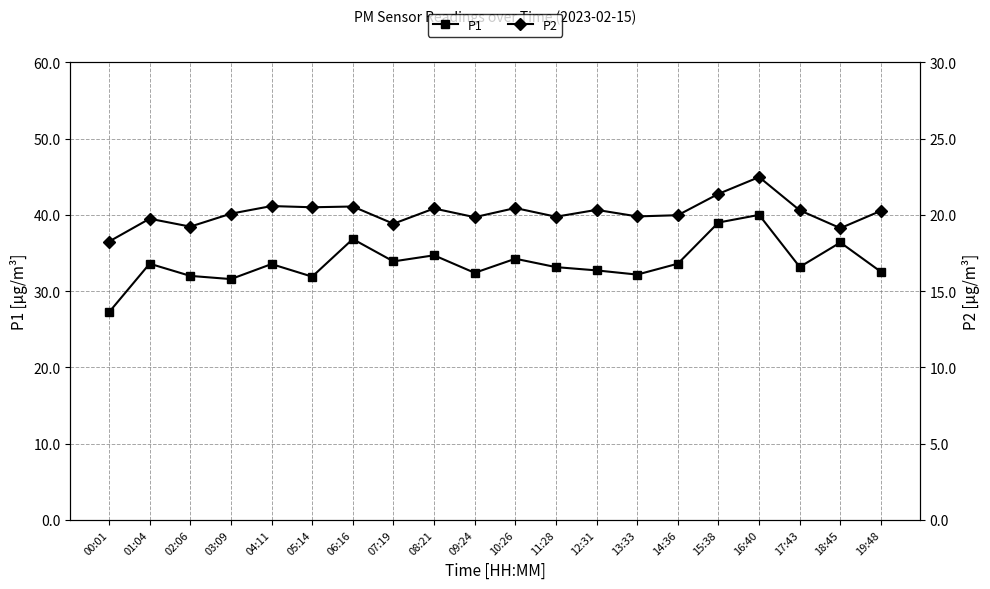

What is the label of the 11th point from the right?

09:24